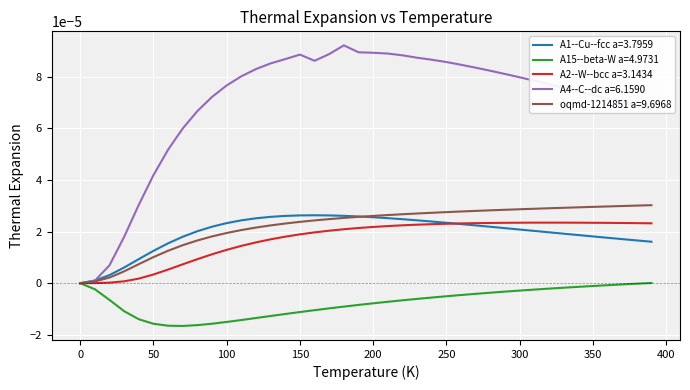

Which series has the largest total across all categories?

A4--C--dc a=6.1590